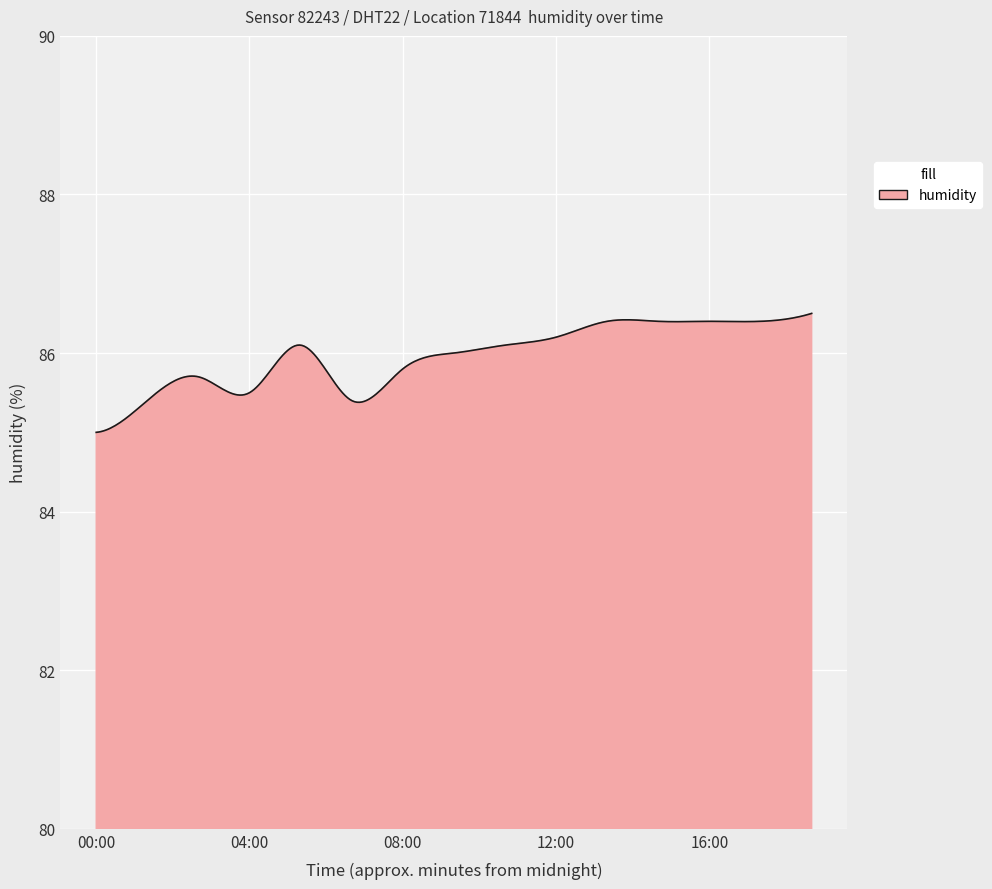

What is the difference between the maximum and minimum values?

1.5